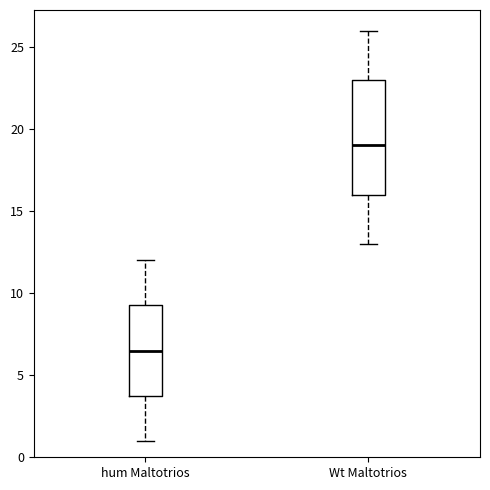

Reading left to right, read every box against the y-axis: the position of its median line, the range the box covers, and the ends of its whiskers. The values are not printed on the chart, so give them approximately, as read against the axis.

hum Maltotrios: median 6.5, box 4.0 to 9.5, whiskers 1.0 to 12.0
Wt Maltotrios: median 19.0, box 16.0 to 23.0, whiskers 13.0 to 26.0